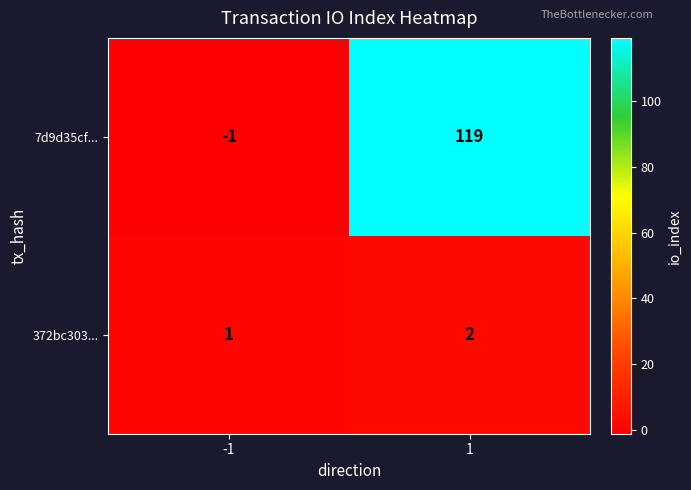

At how many categories does at least one series exceed 71?

1